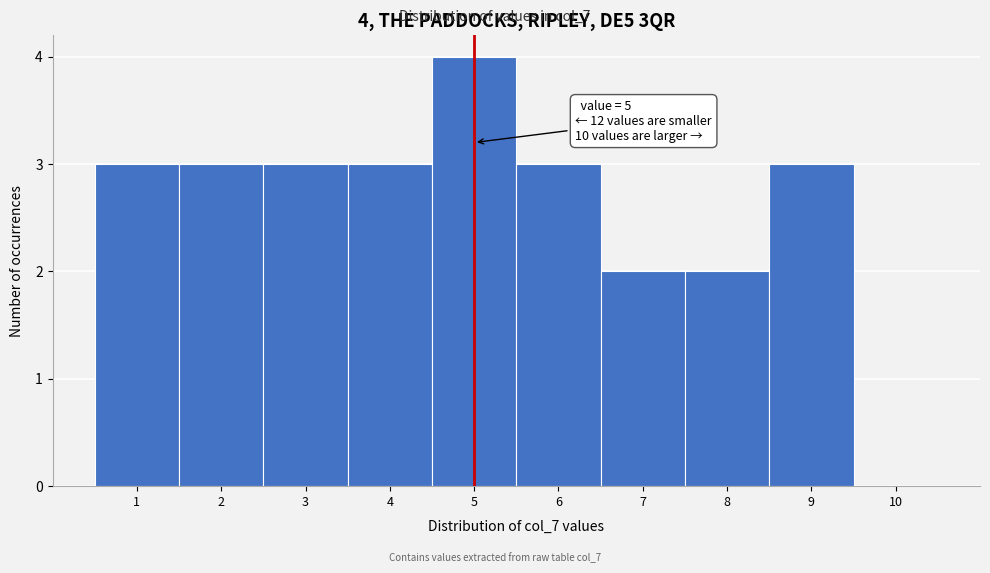

Over which range of the x-axis is the bar tallest?

4.5 to 5.5